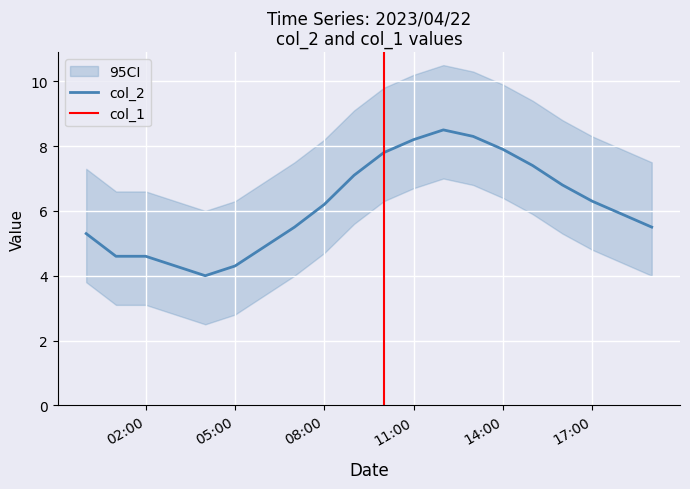

What is the minimum value for col_2?

4.0